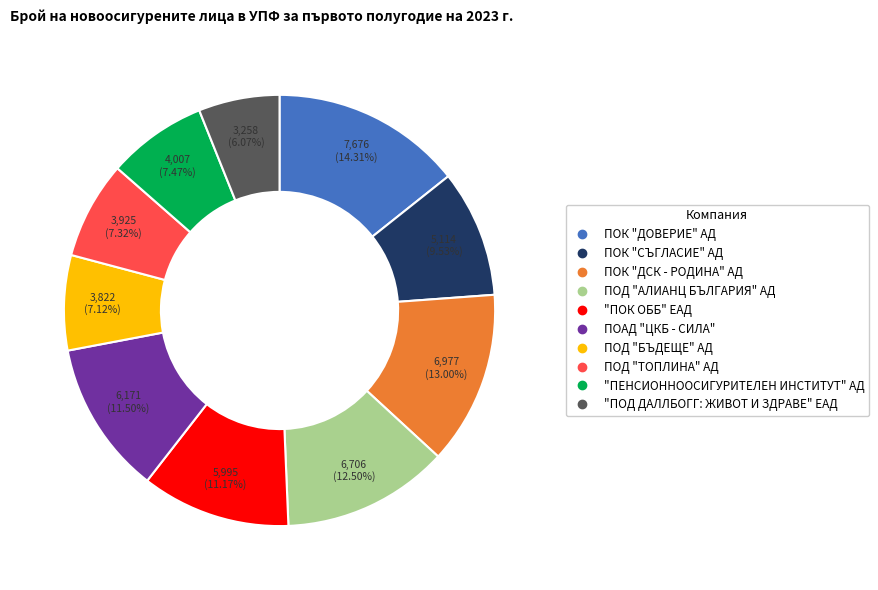

Does "ПЕНСИОННООСИГУРИТЕЛЕН ИНСТИТУТ" АД account for over 50% of the chart?

No